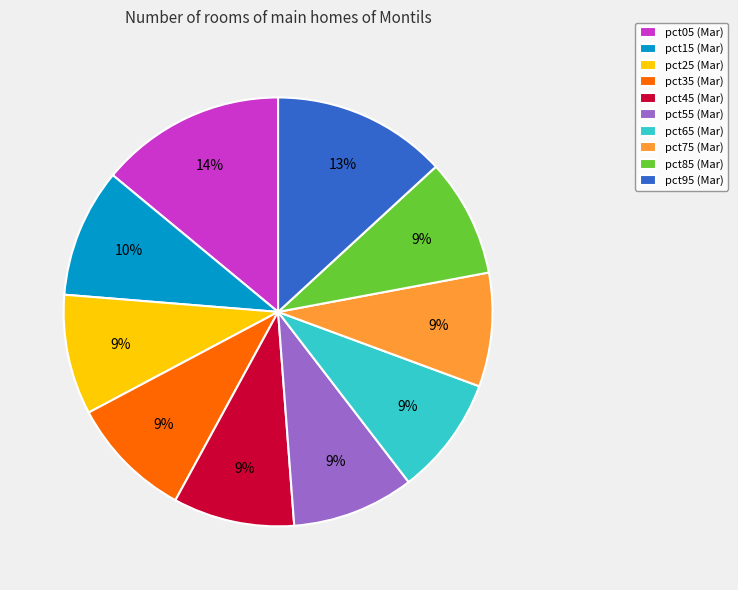

Which slice is the largest?

pct05